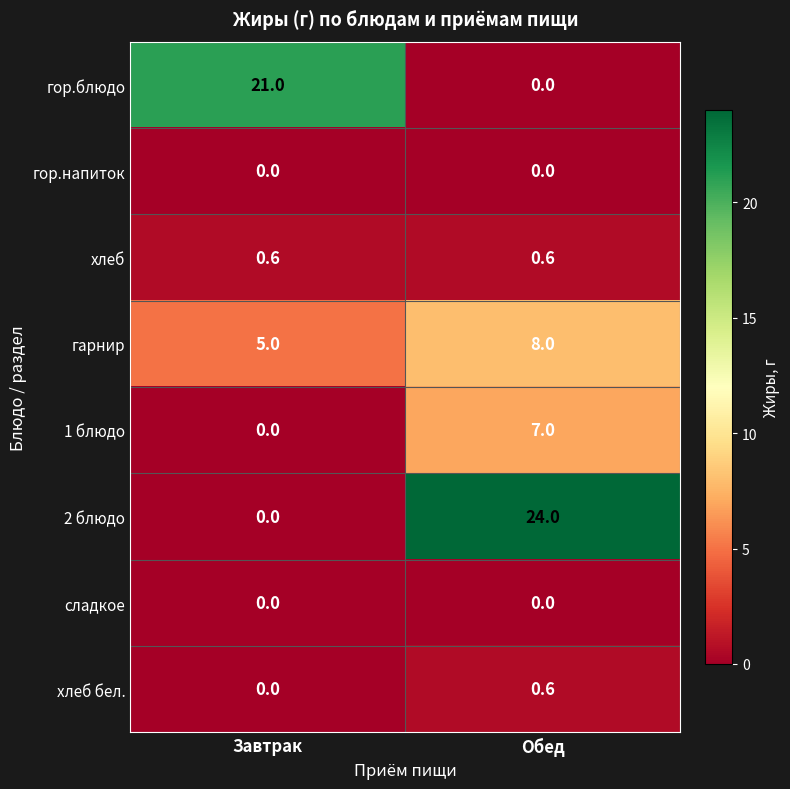

List the labels in order of 2 блюдо value, smallest first.

Завтрак, Обед